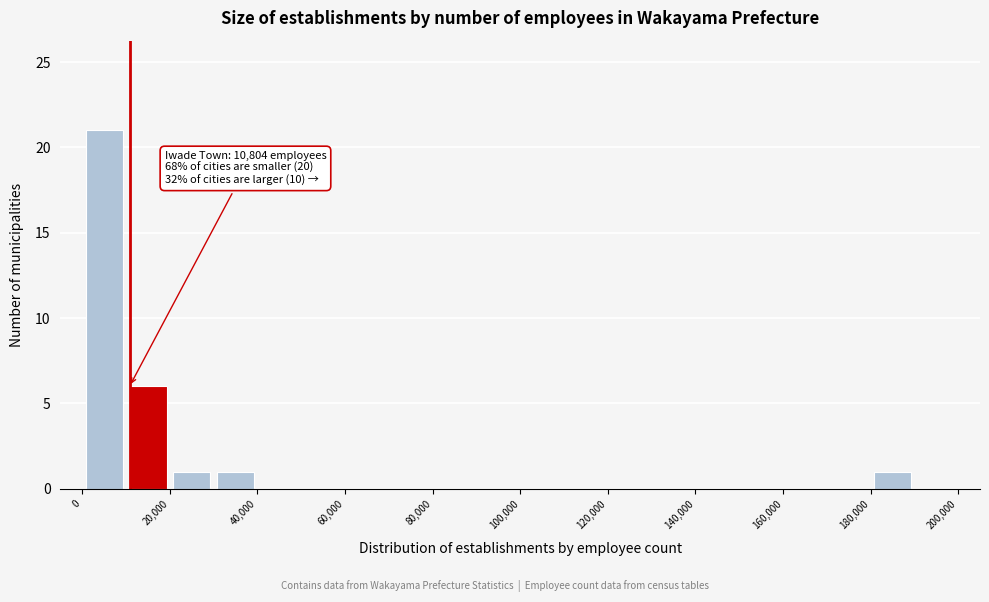

Which range on the x-axis has the tallest bar?

0 to 10000